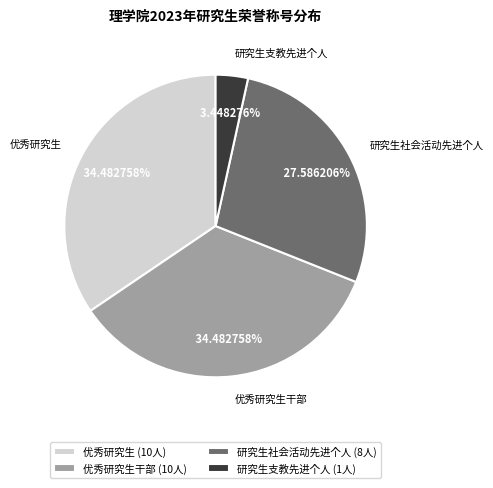

How many slices are in this pie chart?

4